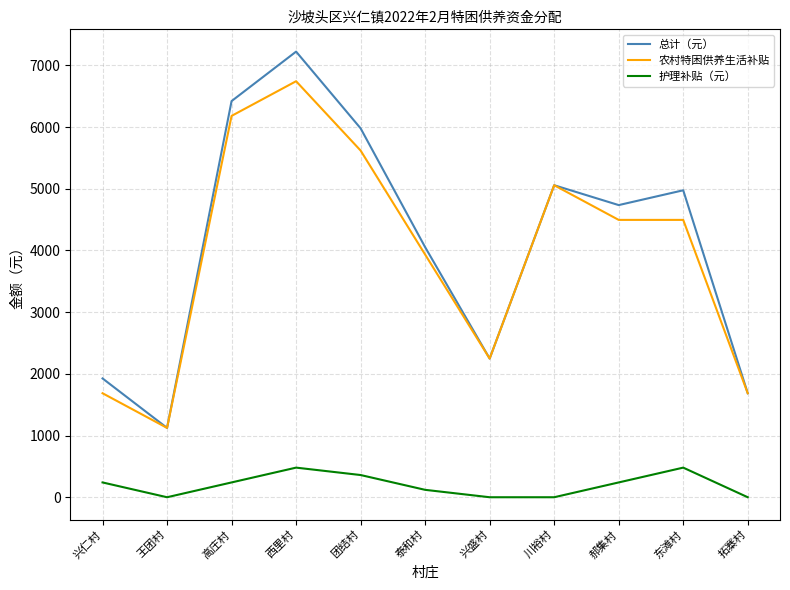

At how many categories does at least one series exceed 612?

11